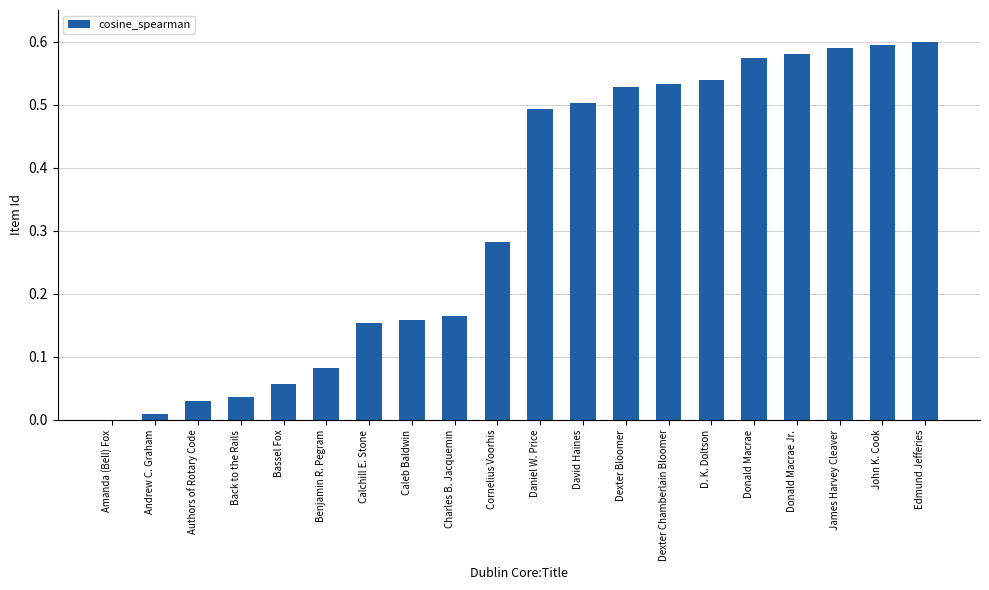

The chart shows a value of 0.5 at Daniel W. Price. True or false?

True